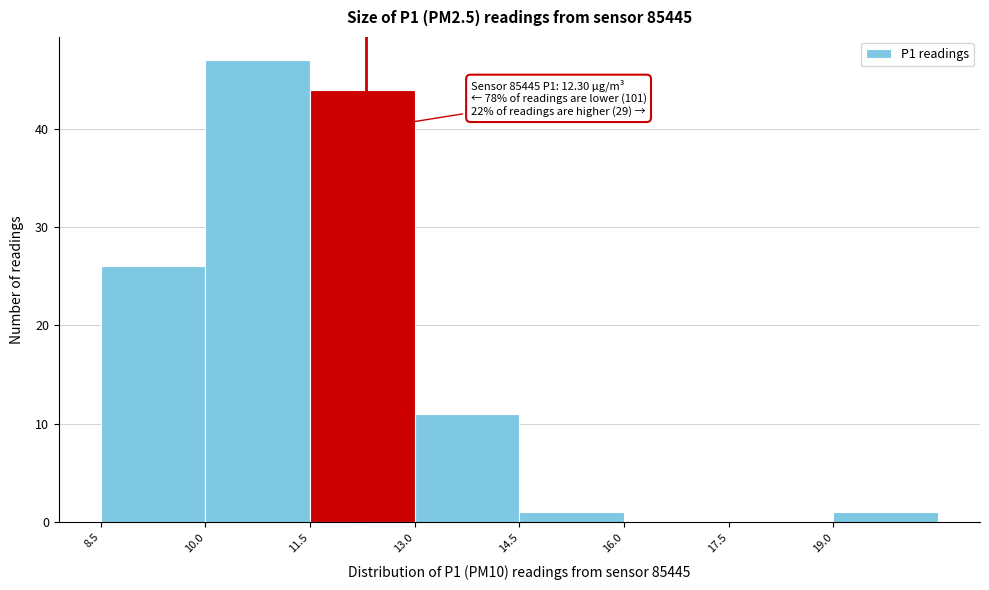

Which range on the x-axis has the tallest bar?

10.0 to 11.5